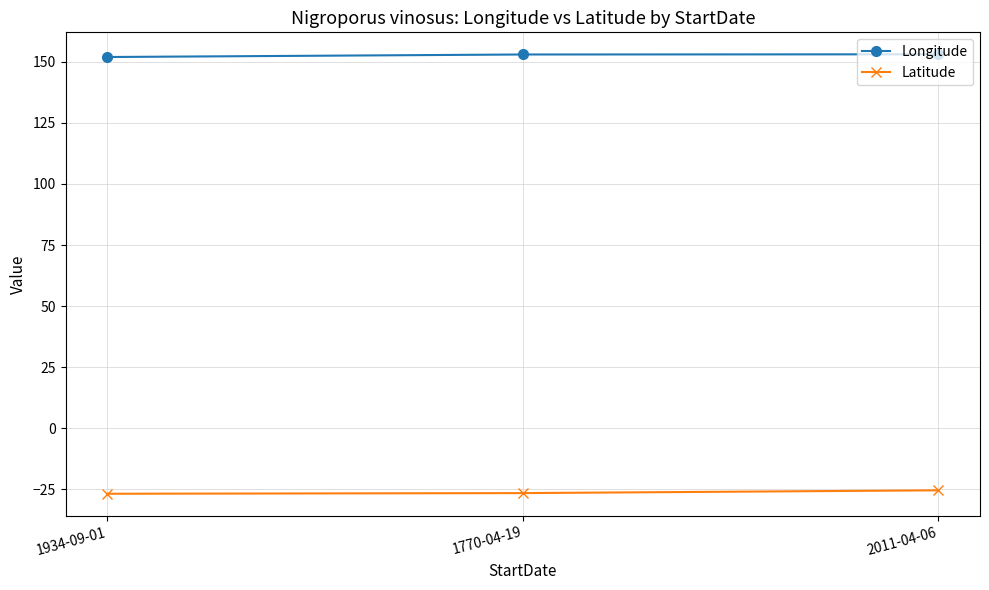

Is the value of Longitude at 2011-04-06 greater than the value of Latitude at 1770-04-19?

Yes